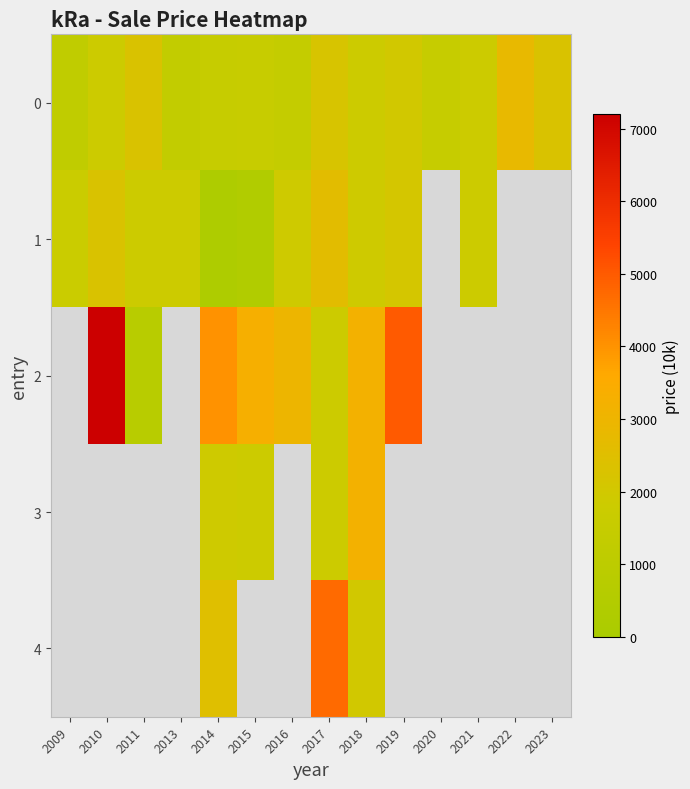

What is the difference between the 2 values at 2014 and 2019?

1000.0